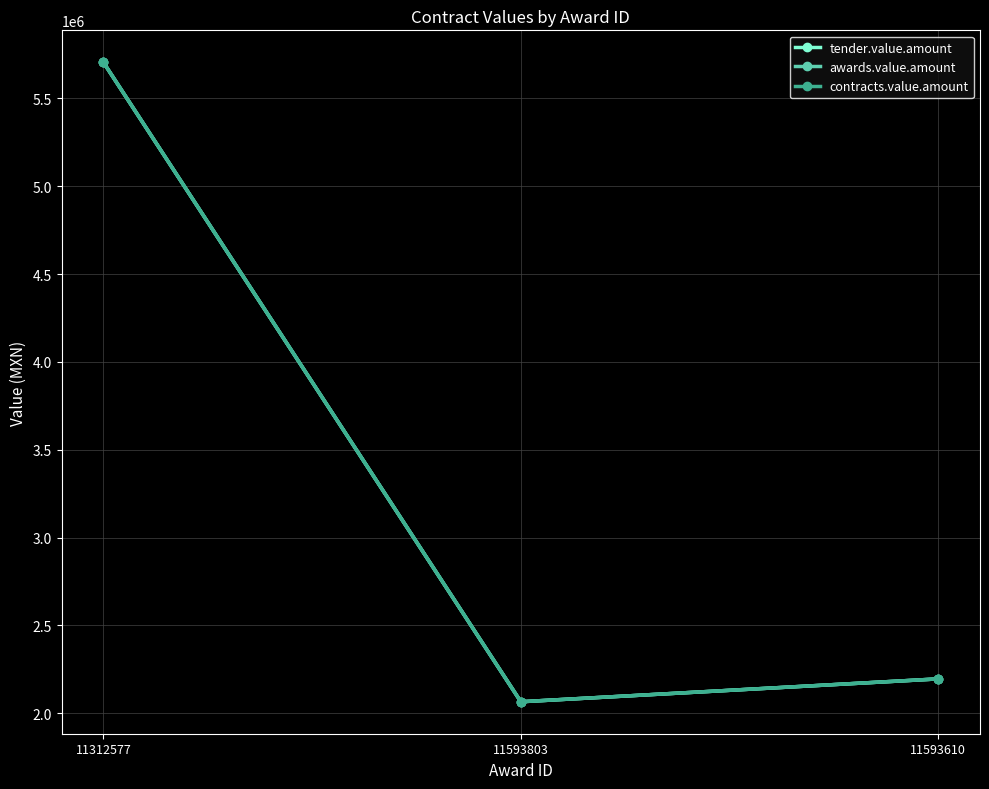

Is it true that tender.value.amount equals 5704602.9 at 11312577?

True